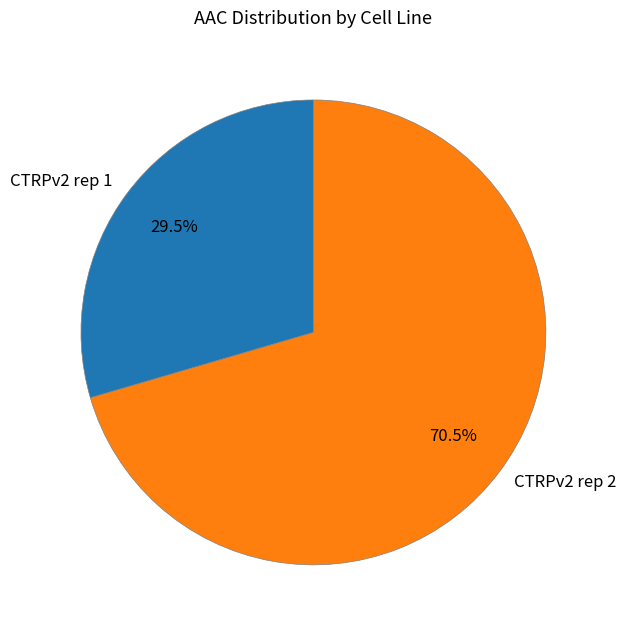

Which has a higher value, CTRPv2 rep 2 or CTRPv2 rep 1?

CTRPv2 rep 2